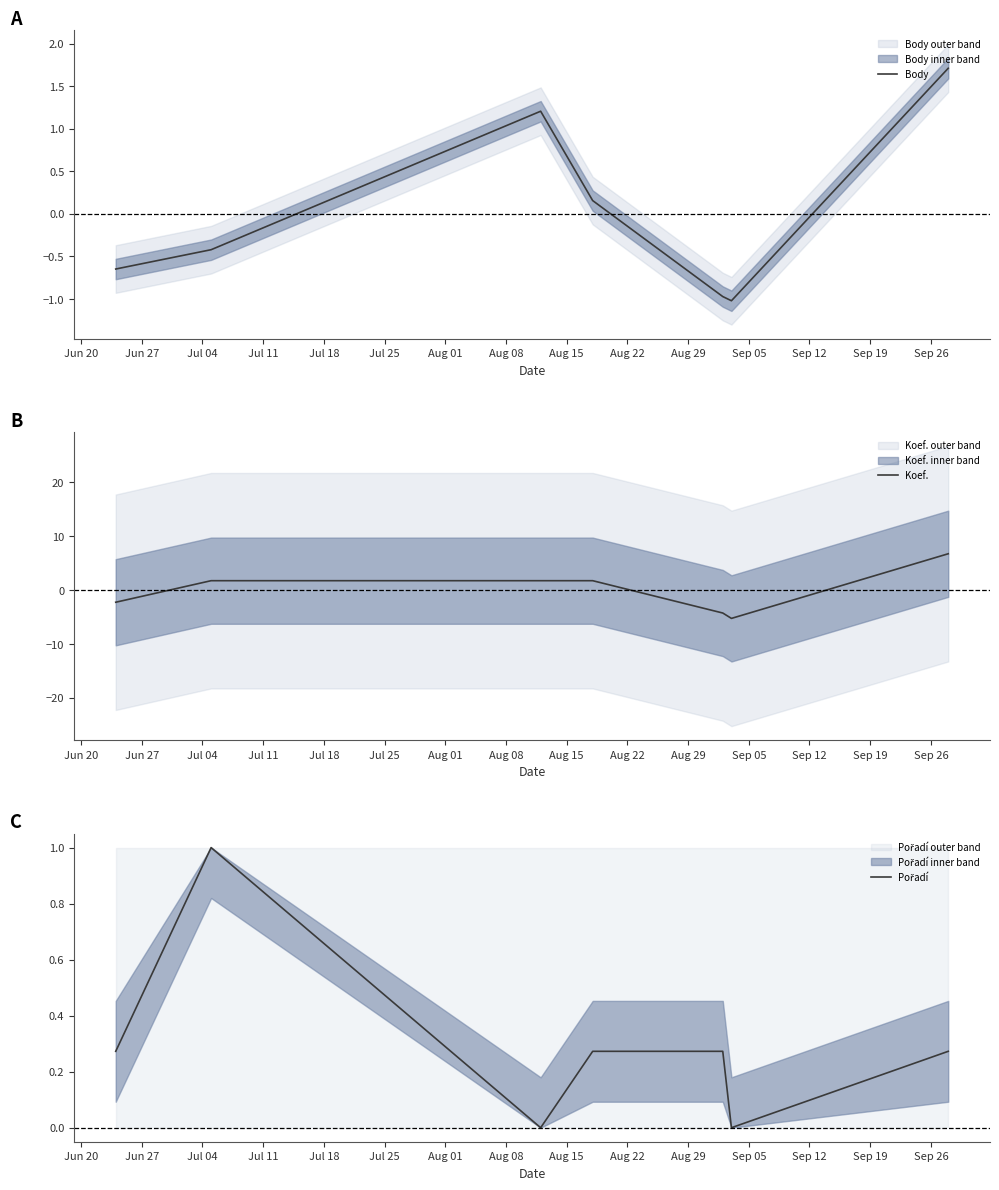

Between which two adjacent categories do Body and Koef. first intersect?

Jun 20 and Jun 27